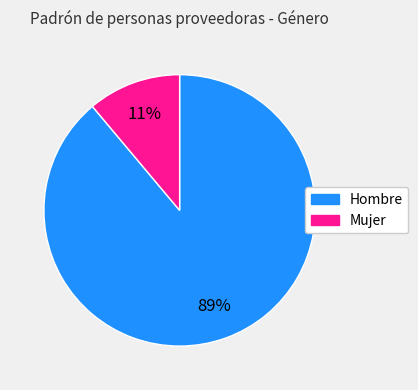

Which category has the biggest portion of the pie?

Hombre